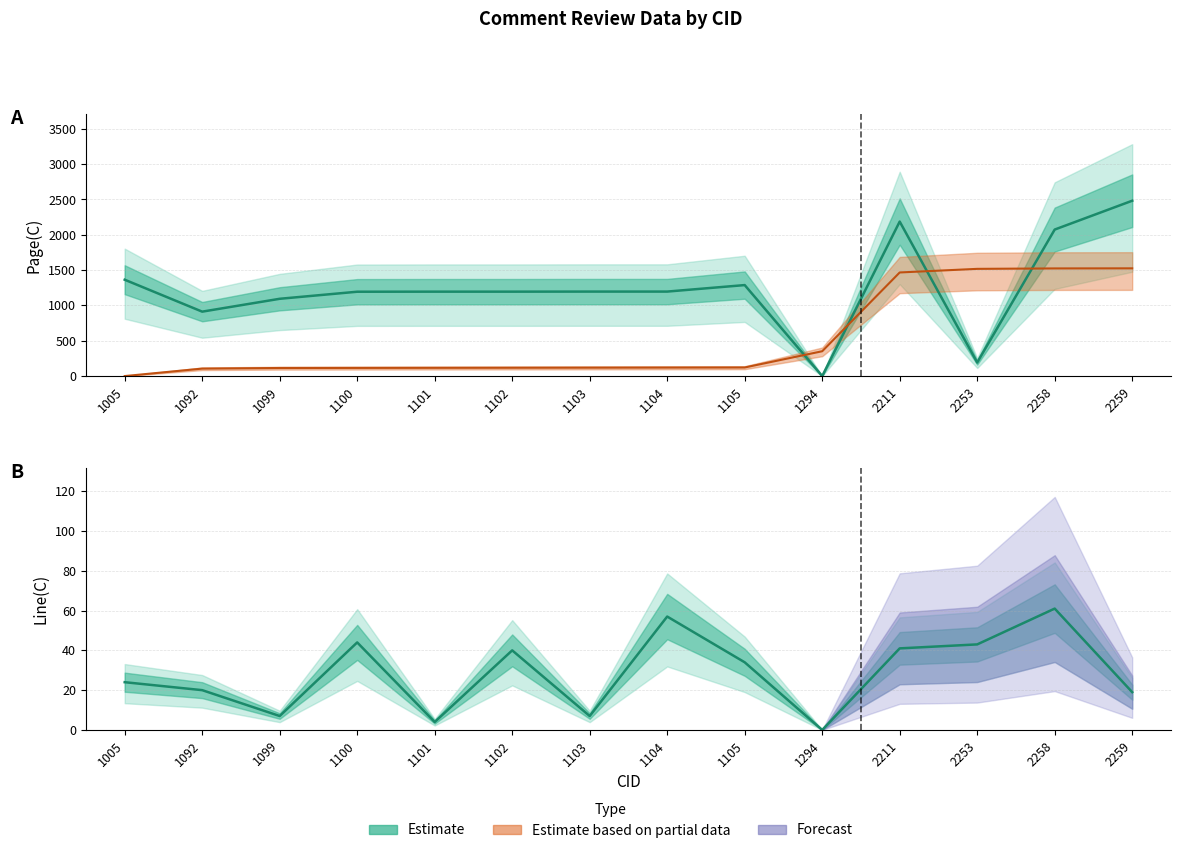

How many lines are shown in the chart?

3